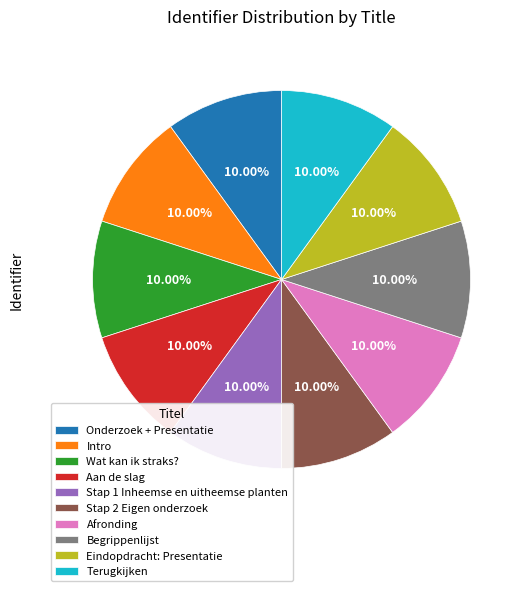

Approximately how many times larger is the value at Wat kan ik straks? compared to Eindopdracht: Presentatie?

1.0